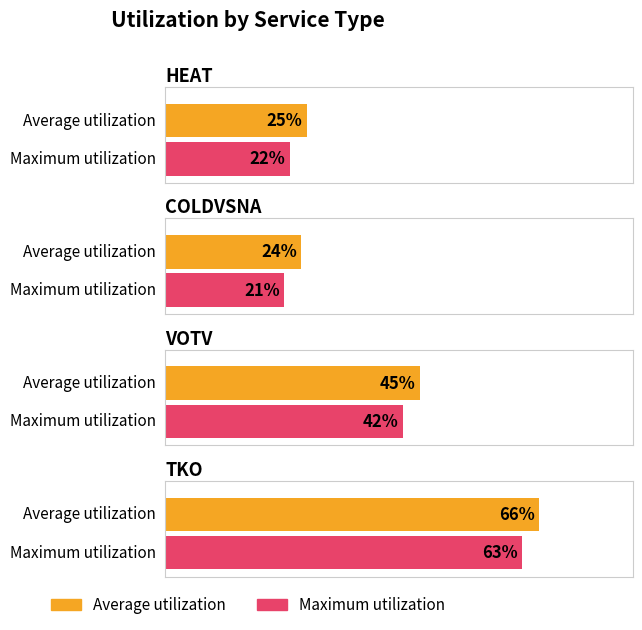

Is the value of Maximum utilization at COLDVSNA greater than the value of Average utilization at VOTV?

No